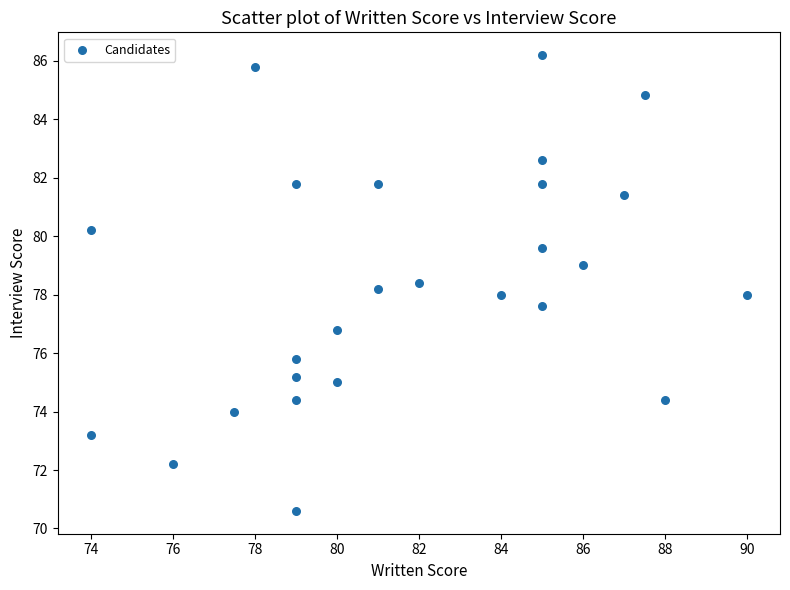

What is the range of X values (max minus min)?

16.0